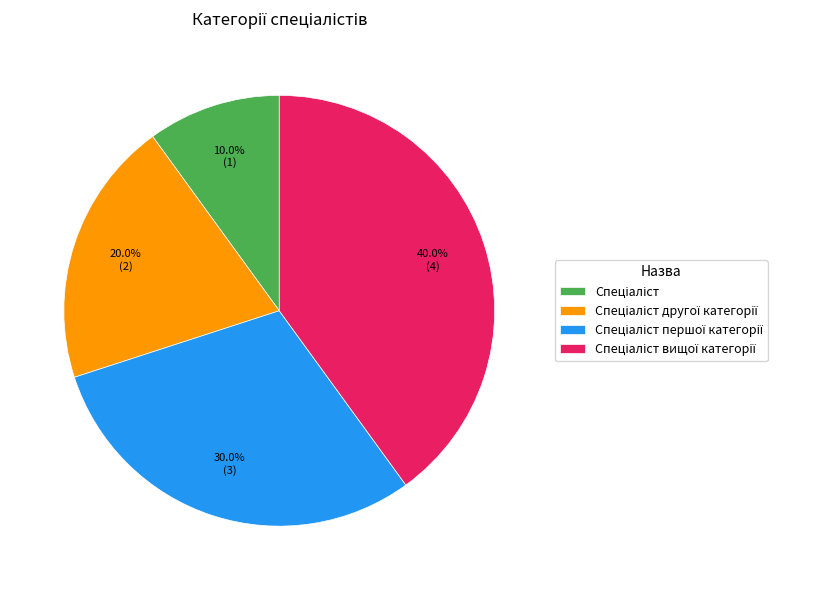

Is there a majority slice in this chart?

No